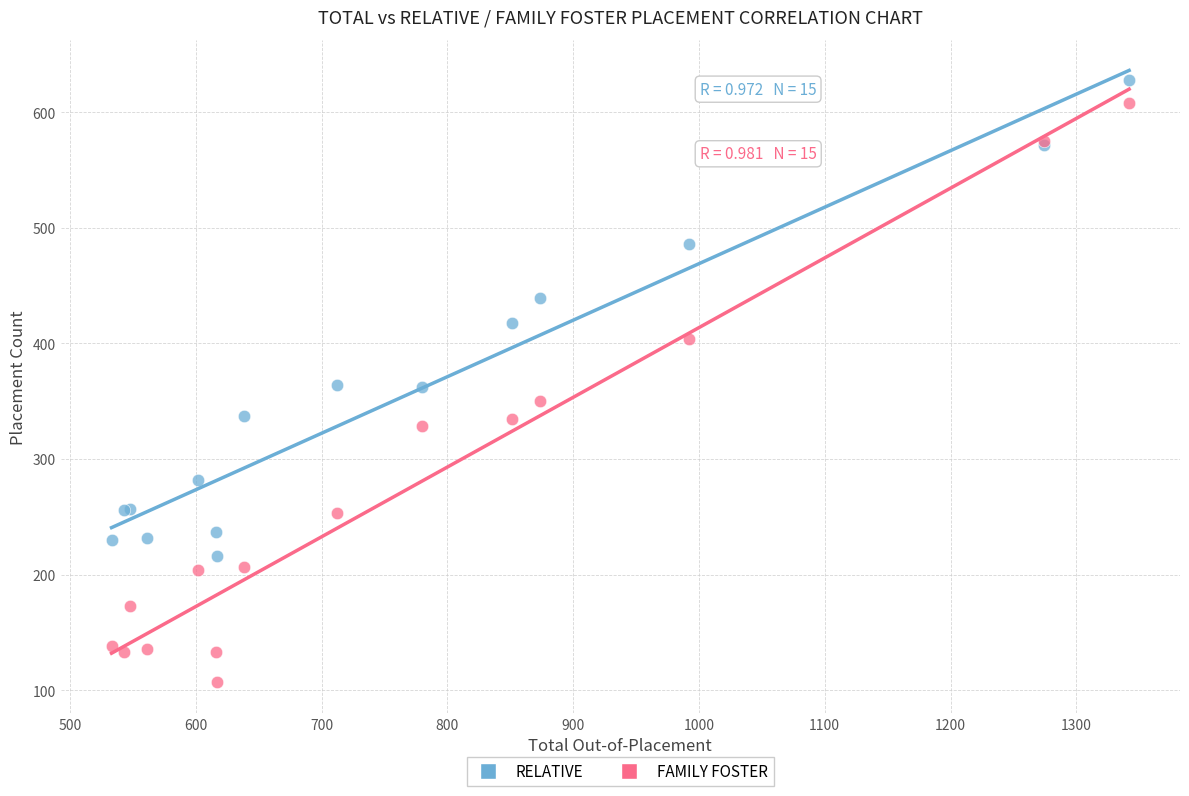

Which series reaches the minimum Y coordinate?

FAMILY FOSTER